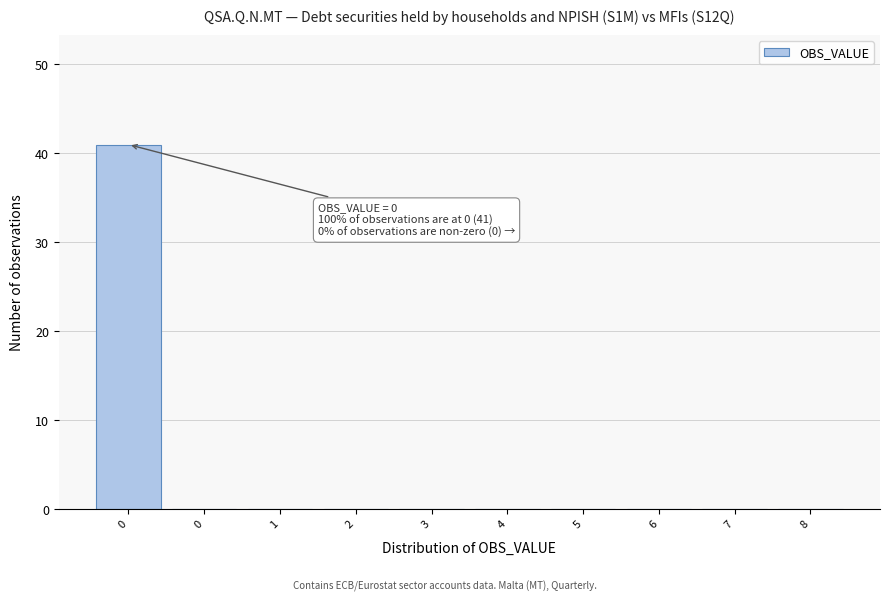

How many distinct data groups are displayed?

1